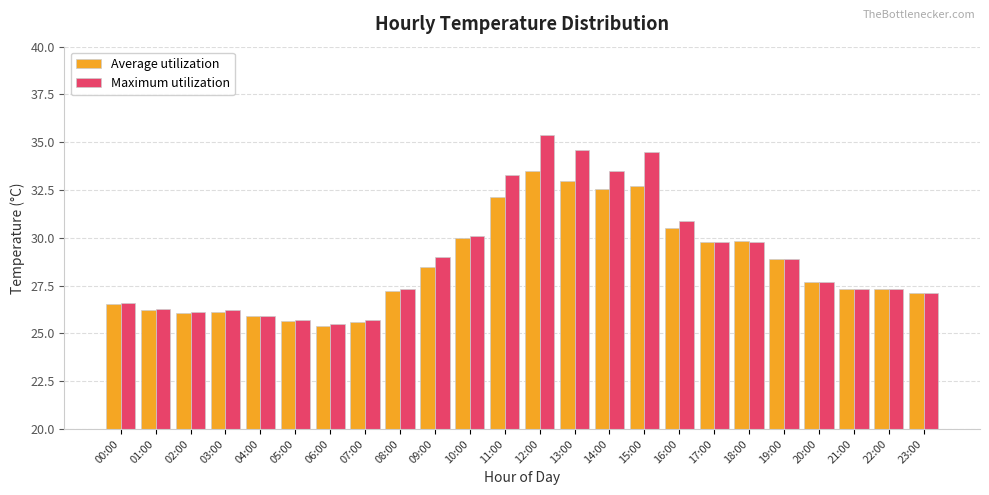

What is the sum of all Average utilization values?

685.4